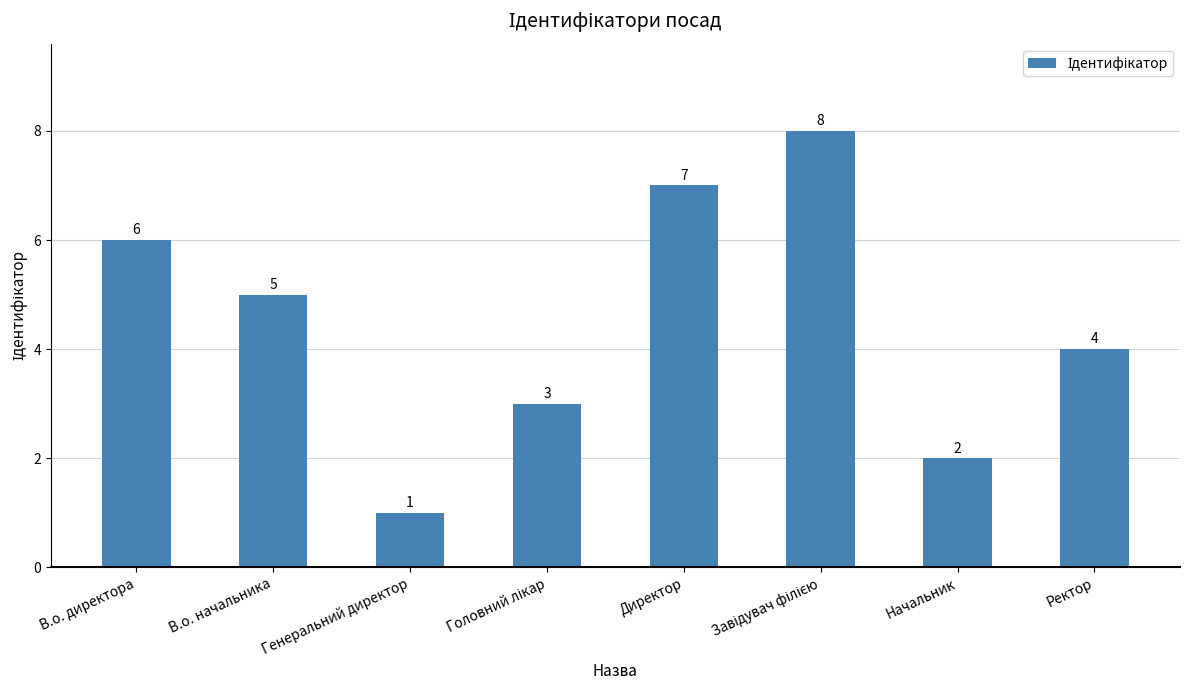

What is the sum of all values?

36